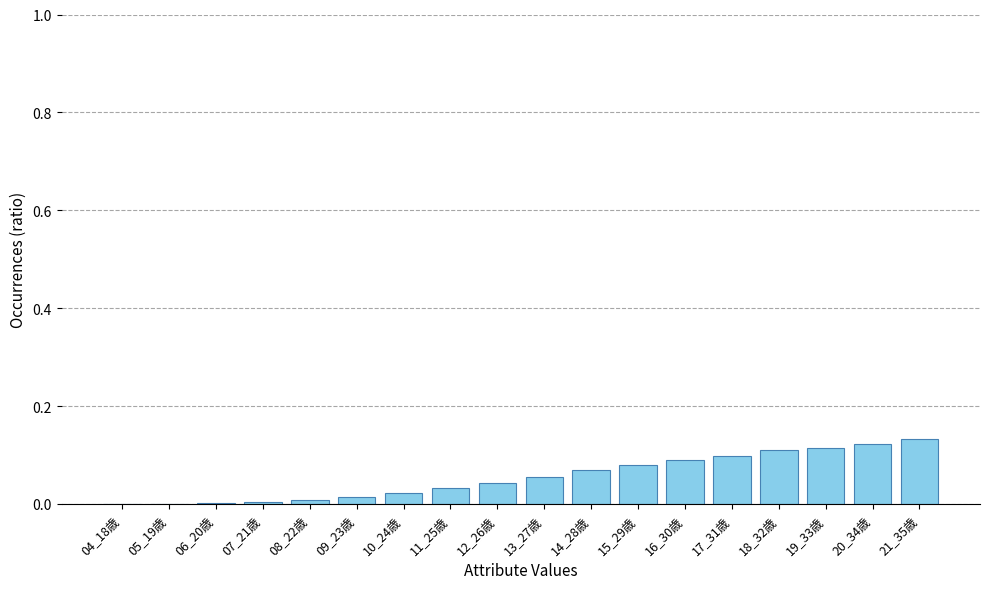

The value at 18_32歳 is 0.2. True or false?

False